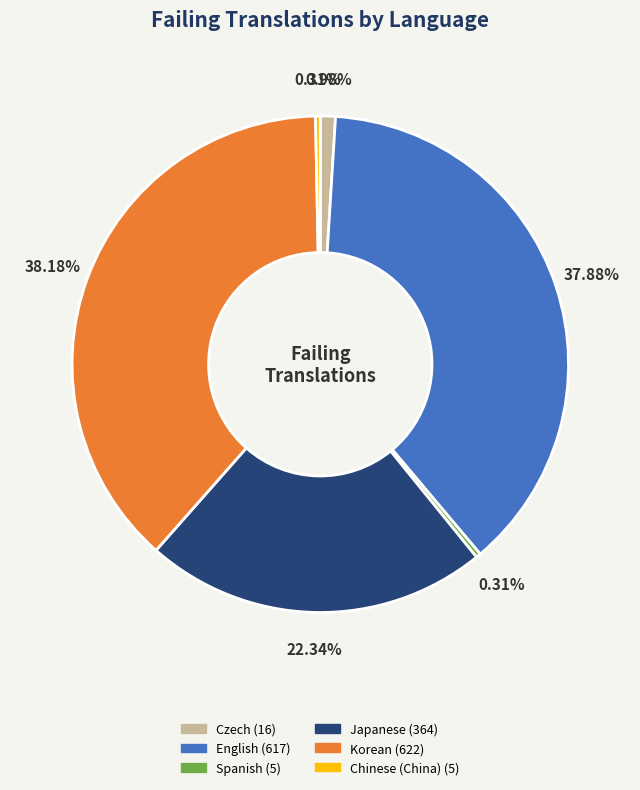

Does any single category account for the majority?

No